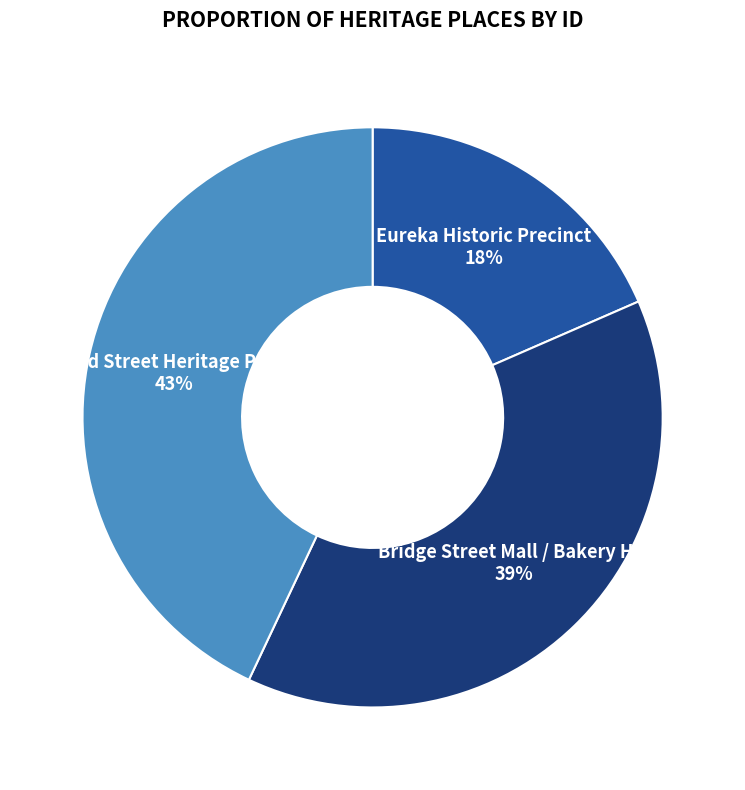

Which slice is the smallest?

Eureka Historic Precinct